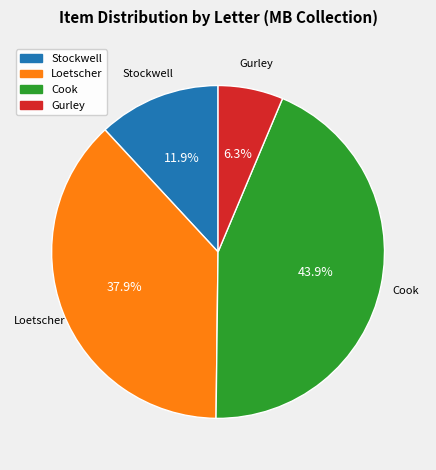

Approximately how many times larger is the value at Stockwell compared to Cook?

0.3